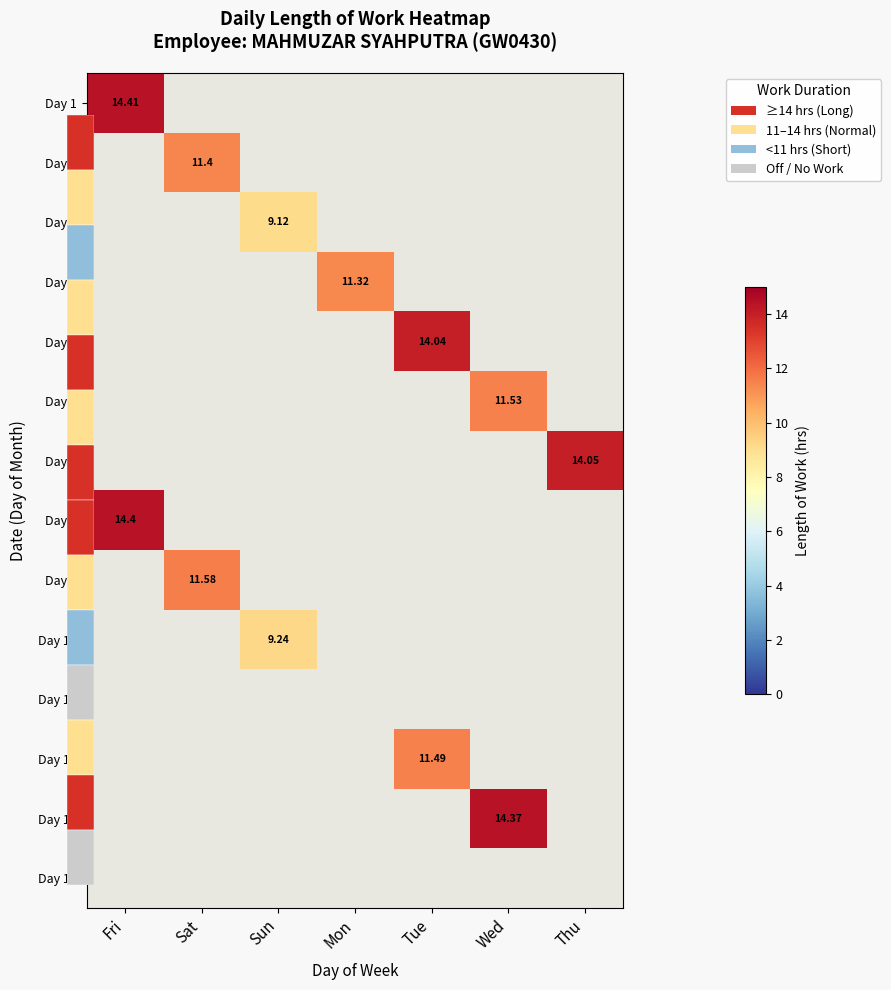

Which category has the lowest value in the Day 2 series?

Fri